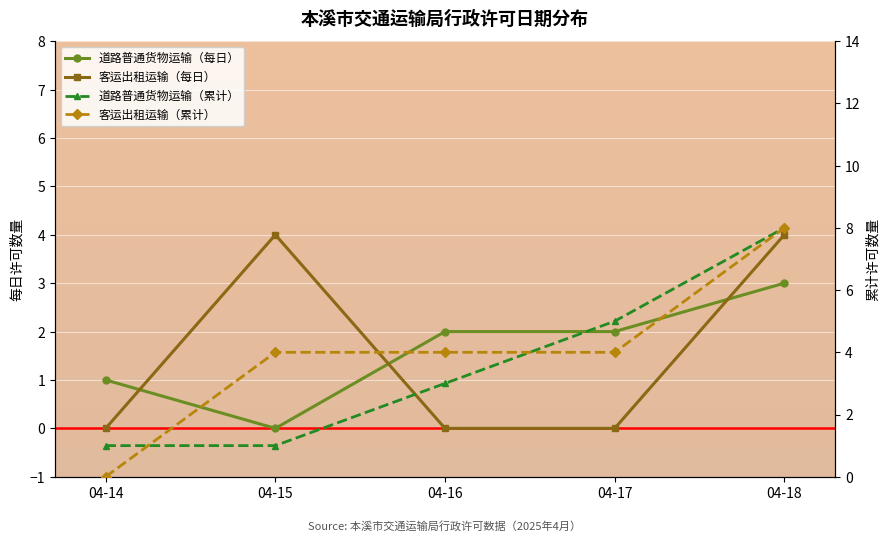

What is the difference between the 客运出租运输（每日） values at 04-17 and 04-15?

4